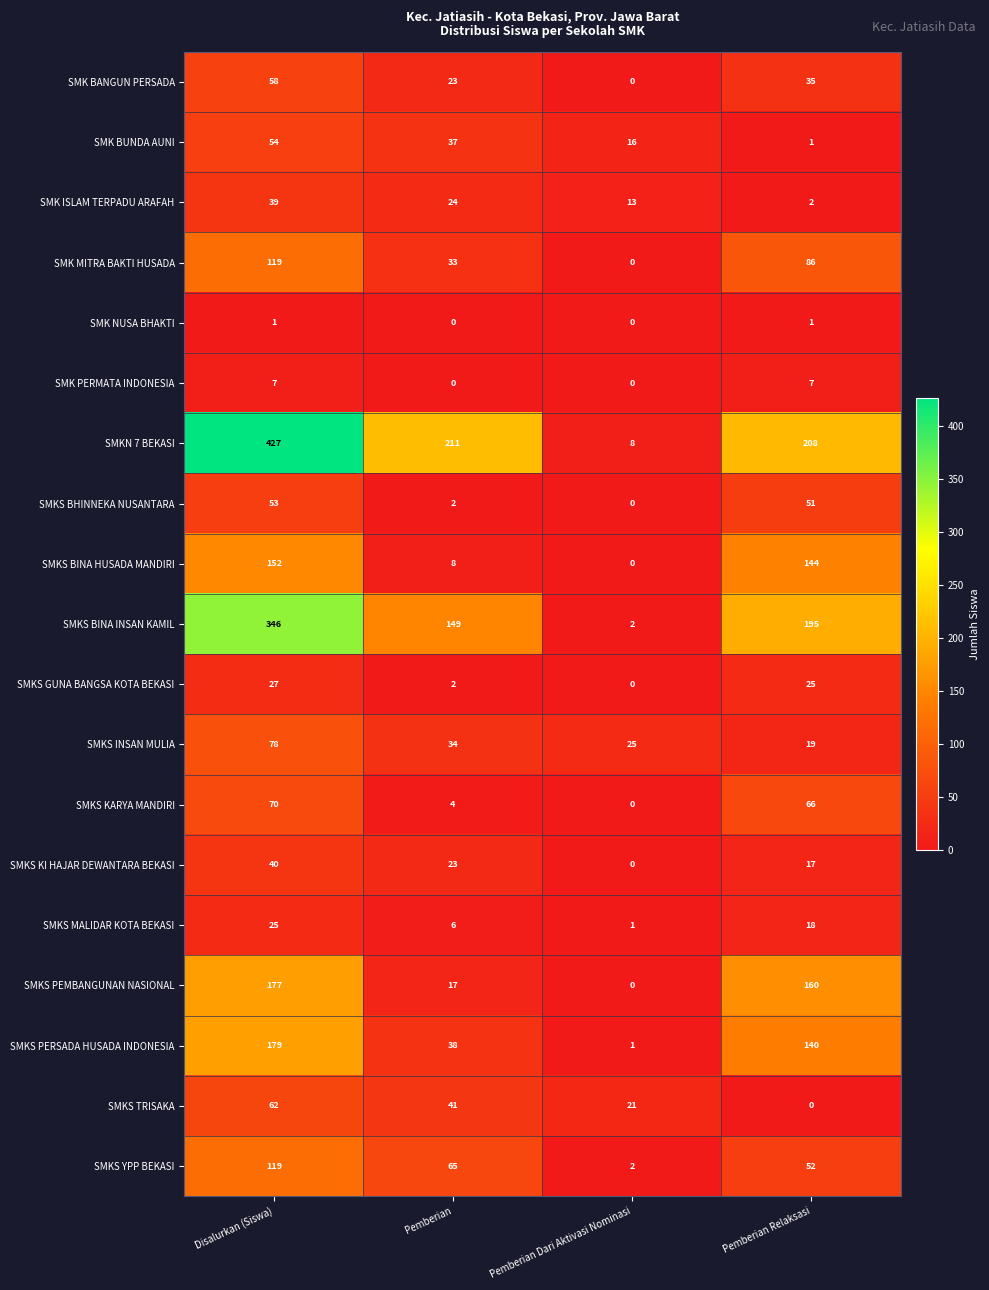

At how many categories does at least one series exceed 124?

3